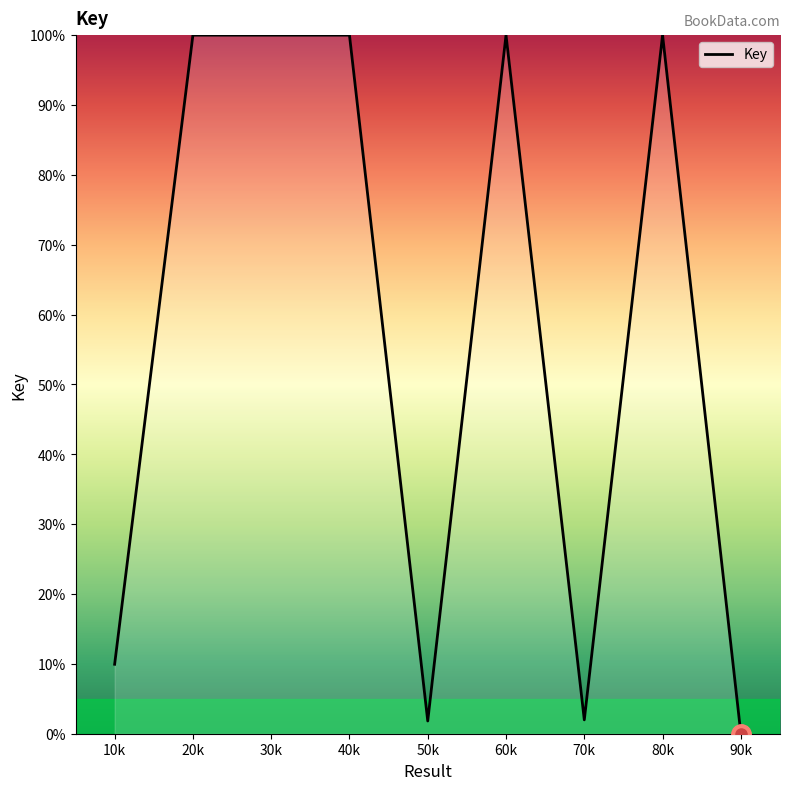

Is it true that the value at 30k is 100.0?

True